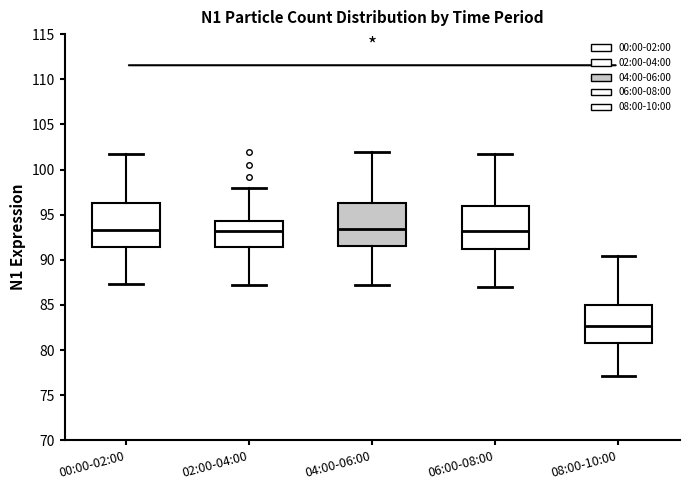

Reading left to right, read every box against the y-axis: the position of its median line, the range the box covers, and the ends of its whiskers. The values are not printed on the chart, so give them approximately, as read against the axis.

00:00-02:00: median 93.5, box 91.5 to 96.5, whiskers 87.5 to 101.5
02:00-04:00: median 93.0, box 91.5 to 94.5, whiskers 87.5 to 98.0
04:00-06:00: median 93.5, box 91.5 to 96.5, whiskers 87.0 to 102.0
06:00-08:00: median 93.0, box 91.0 to 96.0, whiskers 87.0 to 101.5
08:00-10:00: median 82.5, box 81.0 to 85.0, whiskers 77.0 to 90.5